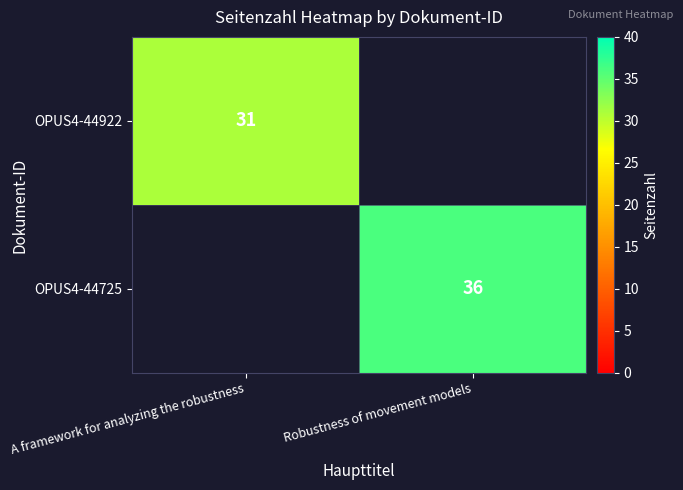

True or false: OPUS4-44922 has a value of 31 at A framework for analyzing the robustness.

True